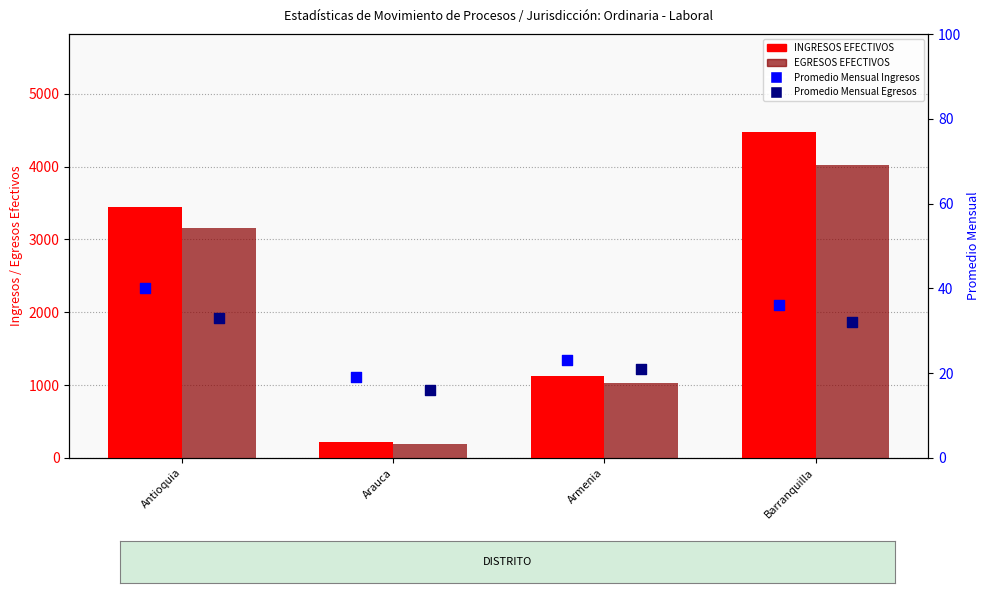

Which series reaches the minimum Y coordinate?

Promedio Mensual Egresos